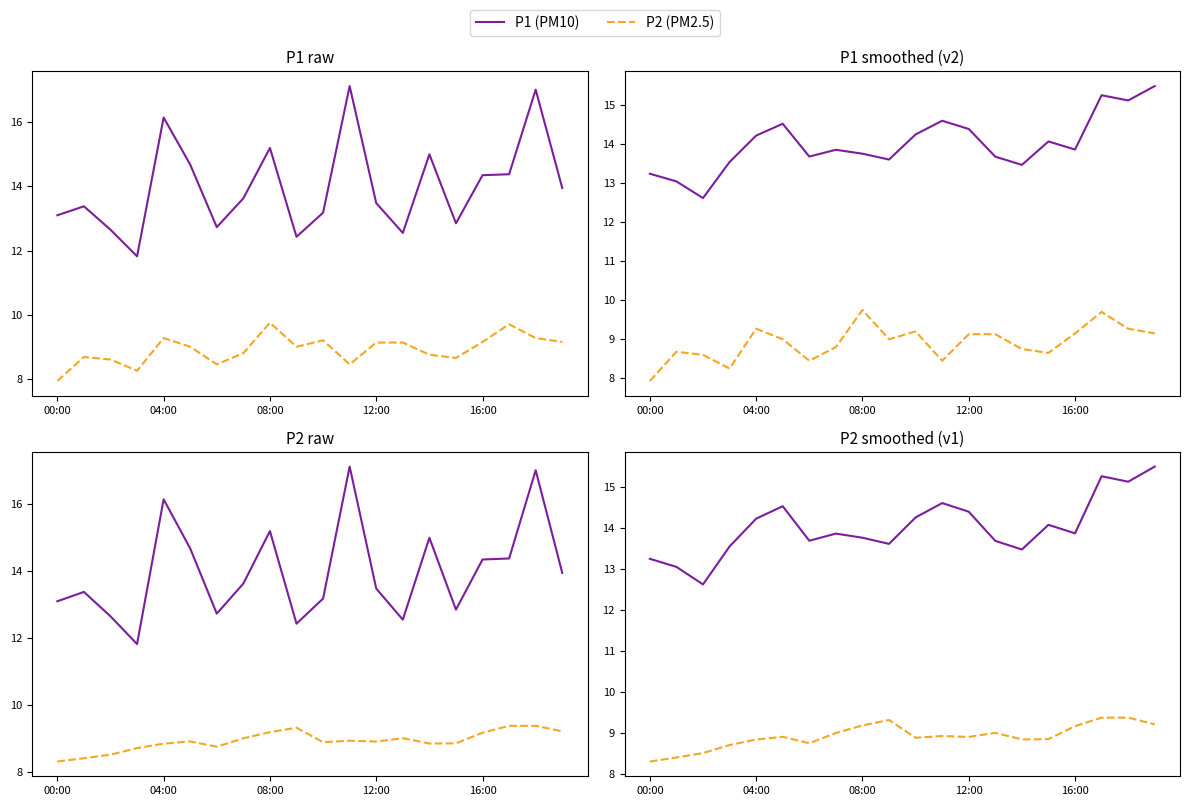

What are all the series names shown in the legend?

P1 (PM10), P2 (PM2.5)